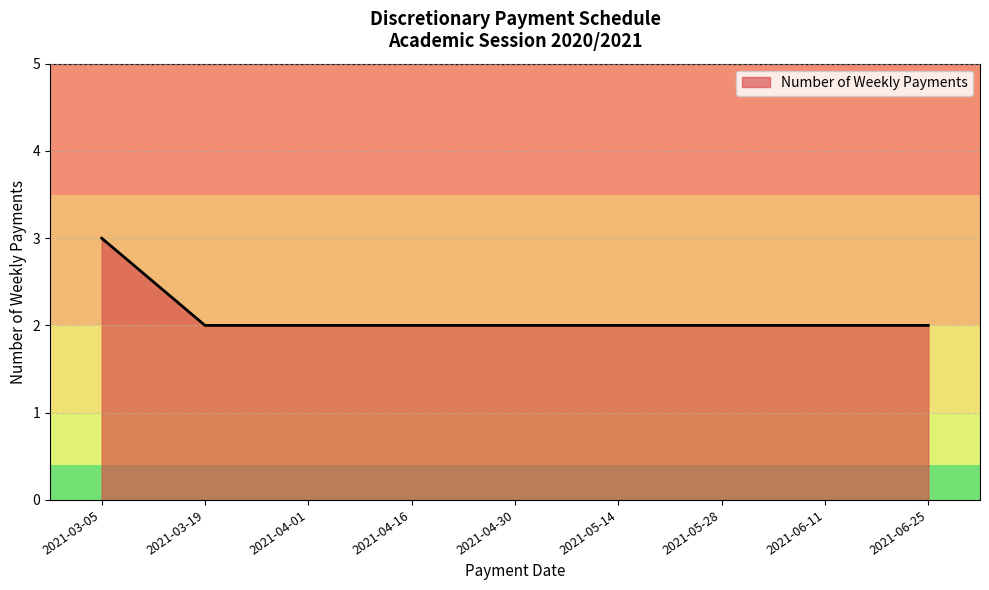

What is the greatest value displayed?

3